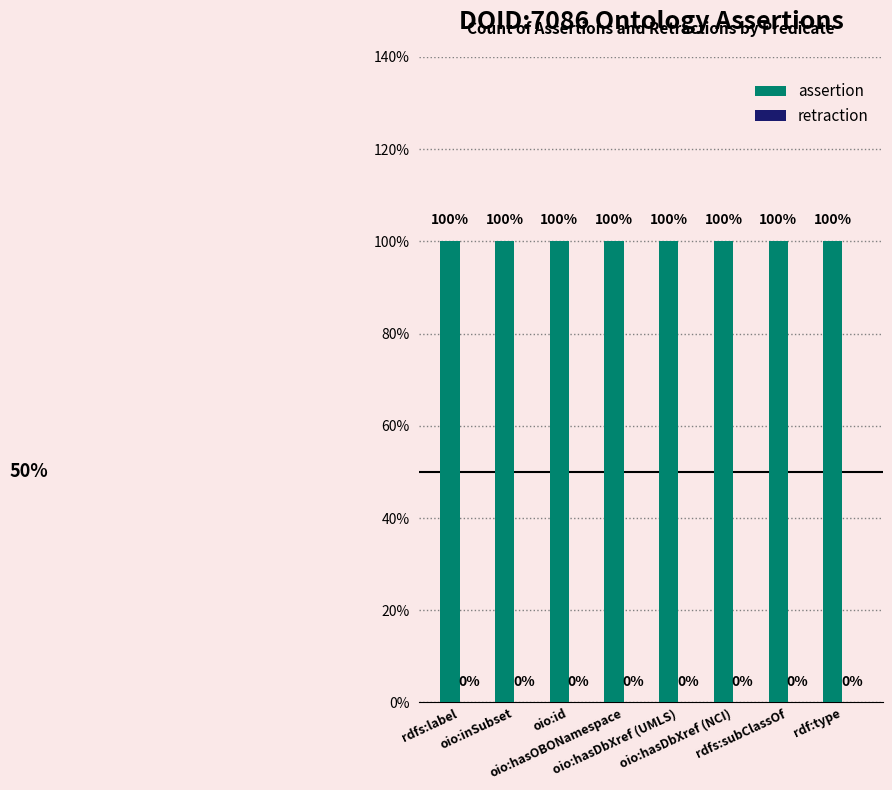

True or false: retraction has a value of 0 at oio:hasOBONamespace.

True